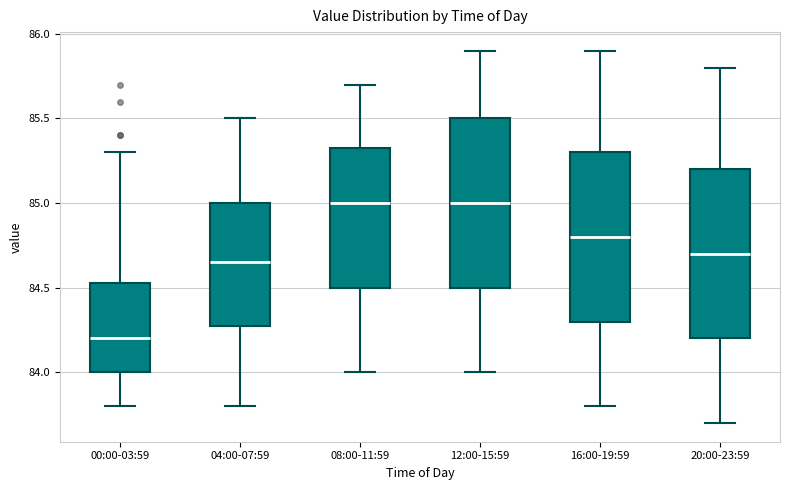

Which box's median line is the lowest?

00:00-03:59